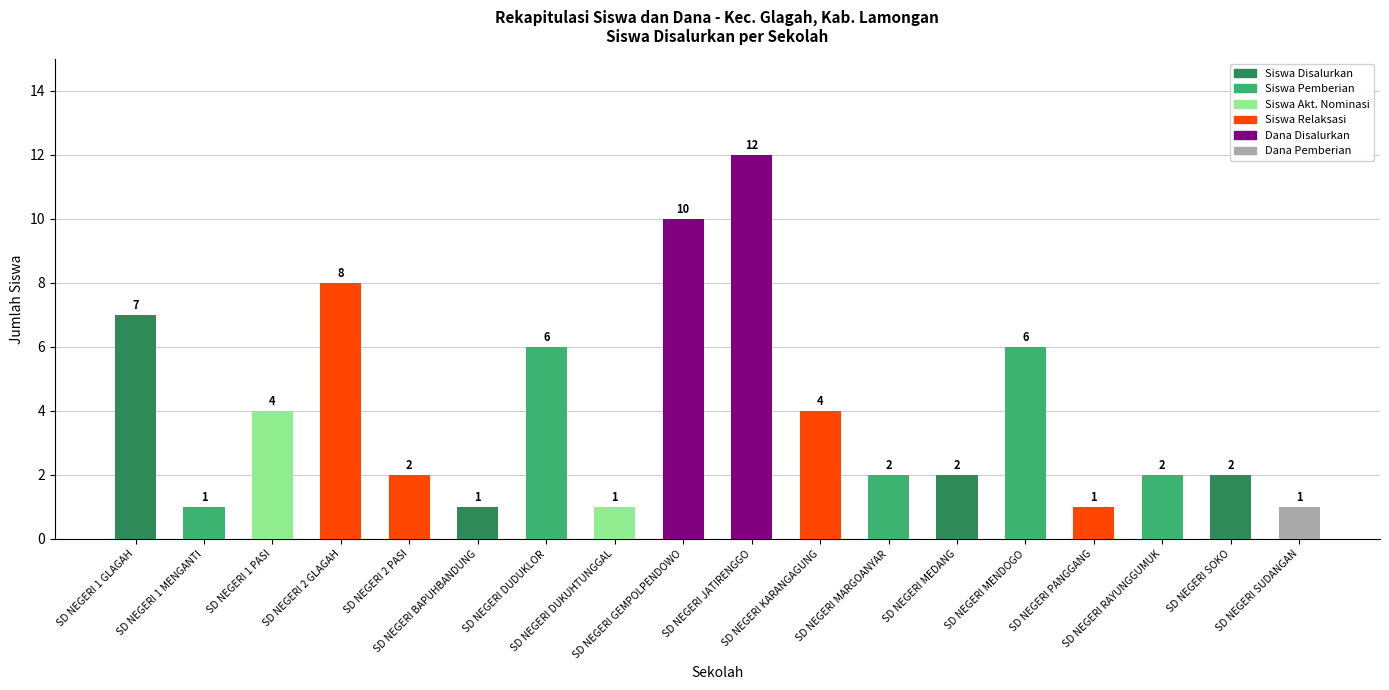

How many bars are there in total?

18